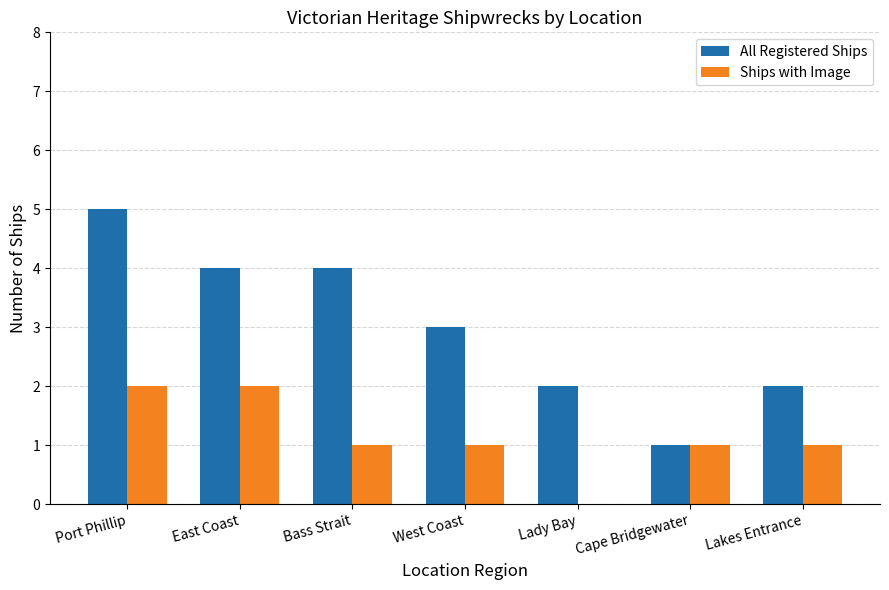

Reading left to right, transcribe all the data shown in this chart.

All Registered Ships: Port Phillip=5	East Coast=4	Bass Strait=4	West Coast=3	Lady Bay=2	Cape Bridgewater=1	Lakes Entrance=2
Ships with Image: Port Phillip=2	East Coast=2	Bass Strait=1	West Coast=1	Lady Bay=0	Cape Bridgewater=1	Lakes Entrance=1